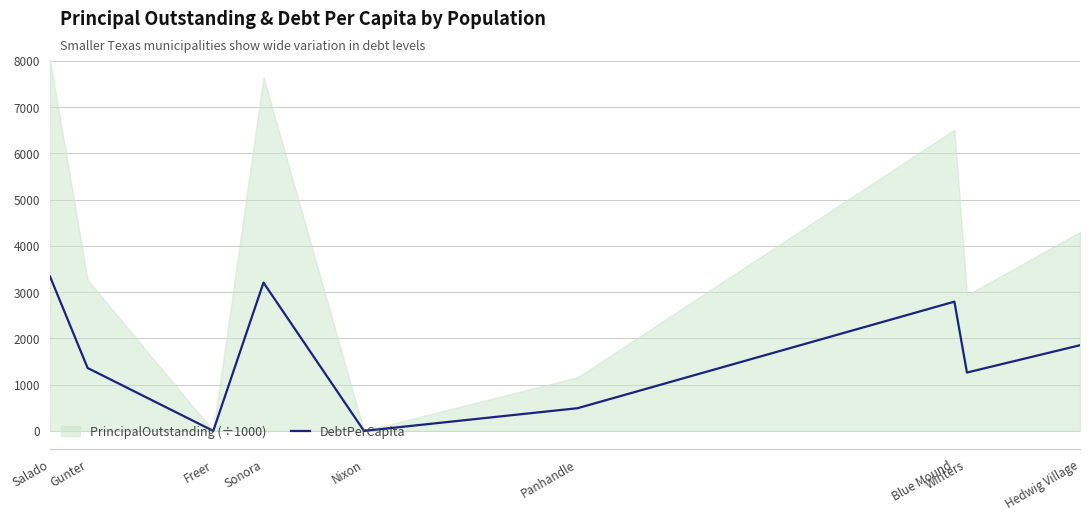

Where is the first local maximum?

Sonora